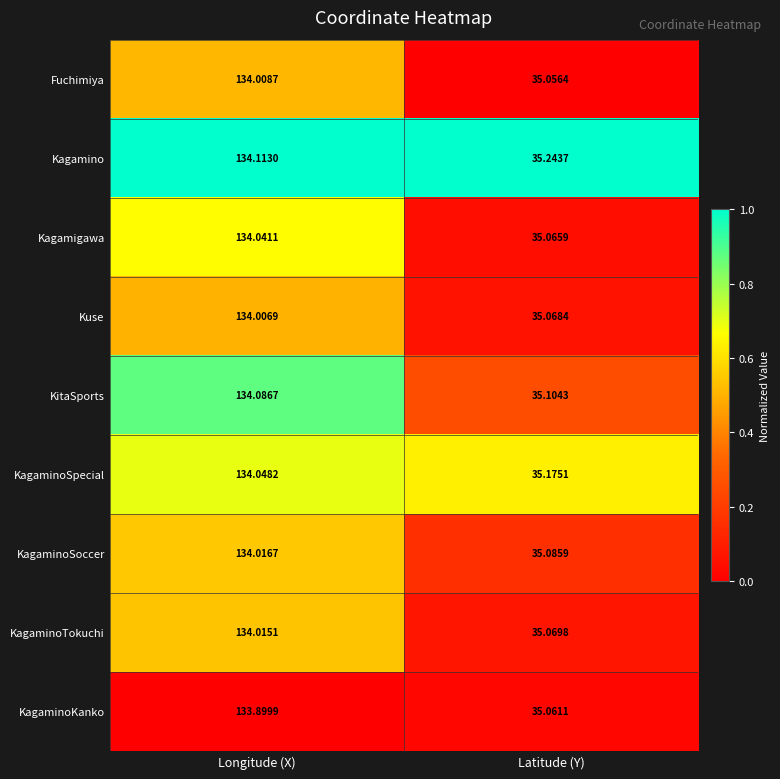

Where does the KagaminoTokuchi series first go above 134?

Longitude (X)